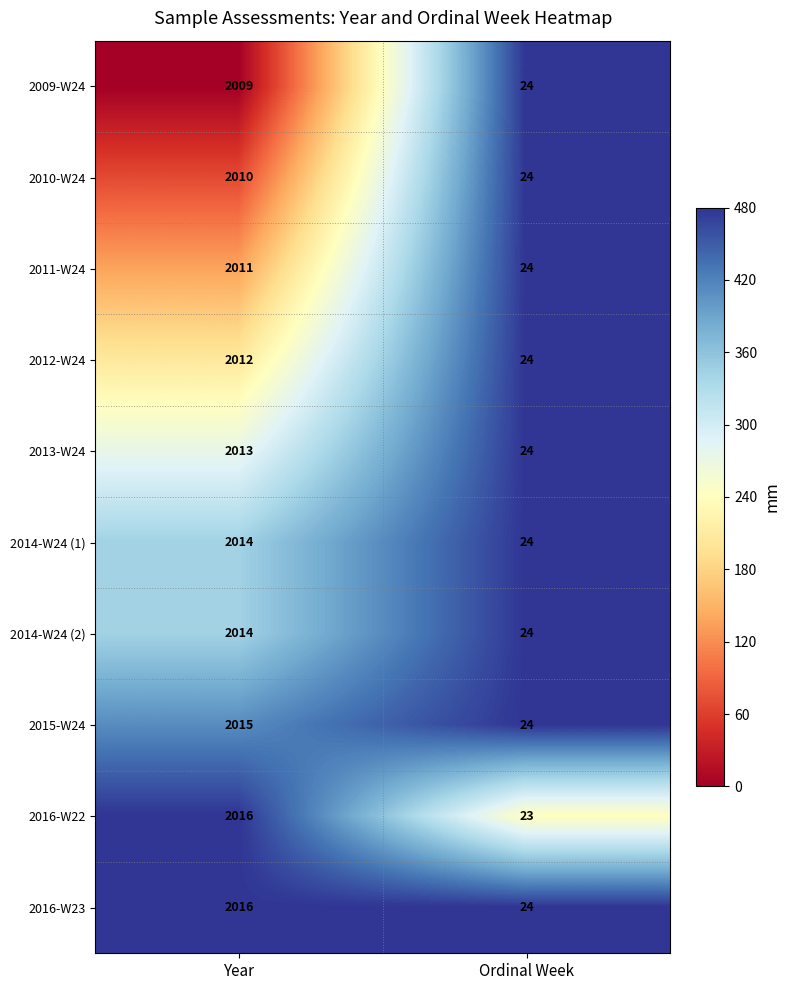

Between Year and Ordinal Week, which series saw the biggest shift?

2016-W22